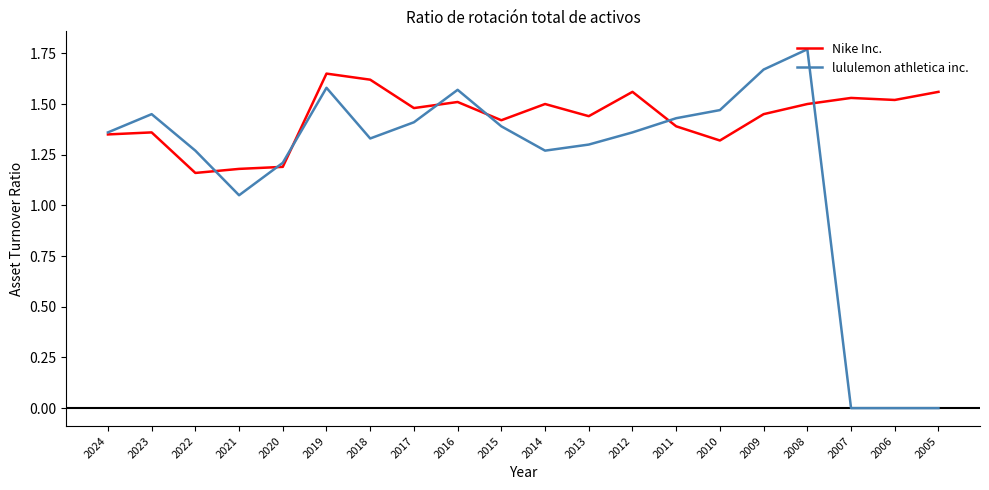

At which label does lululemon athletica inc. first exceed 1?

2024